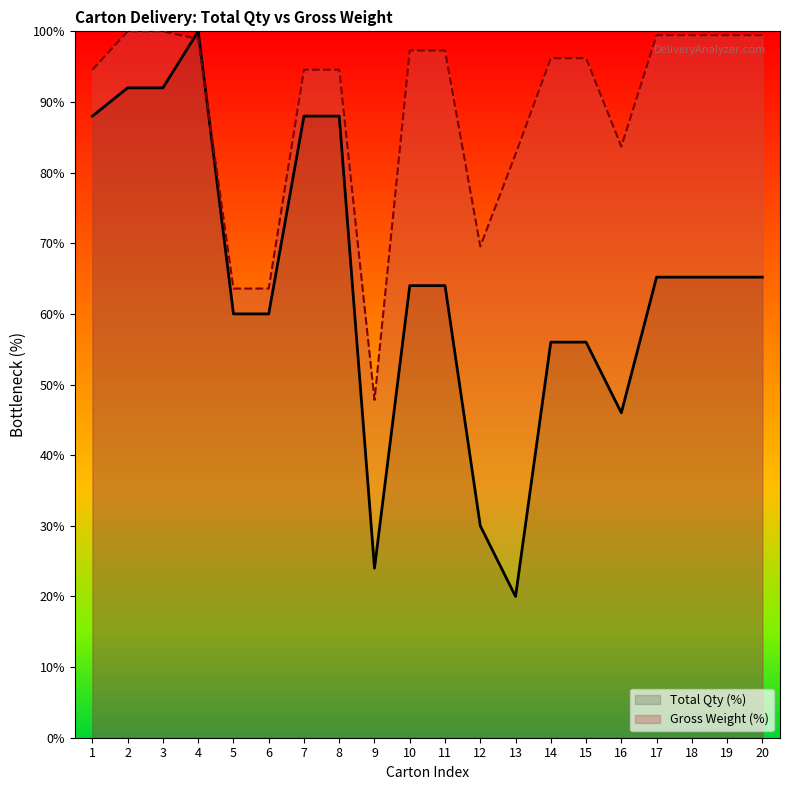

What is the difference between the Total Qty values at 4 and 3?

8.0